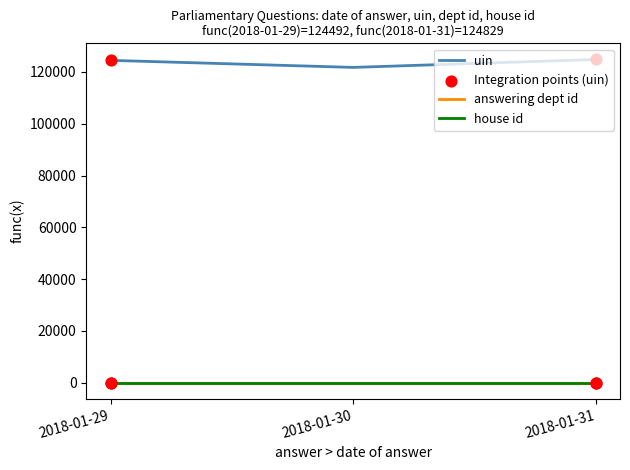

Is the value of uin at 2018-01-30 greater than the value of house id at 2018-01-29?

Yes